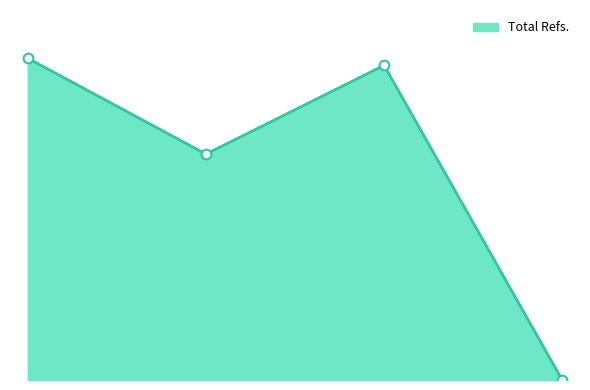

Is this an area chart (filled region under the line)?

Yes